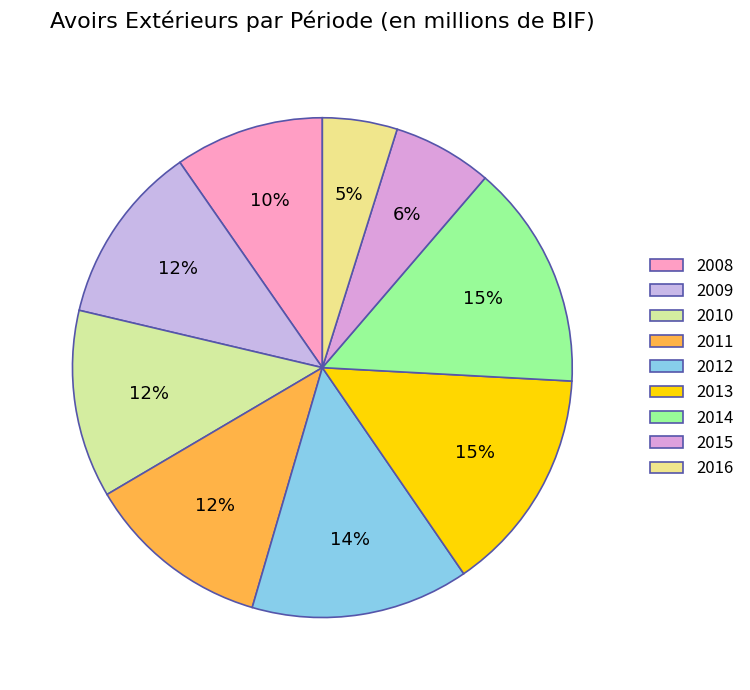

The 2015 slice represents 13% of the pie. True or false?

False